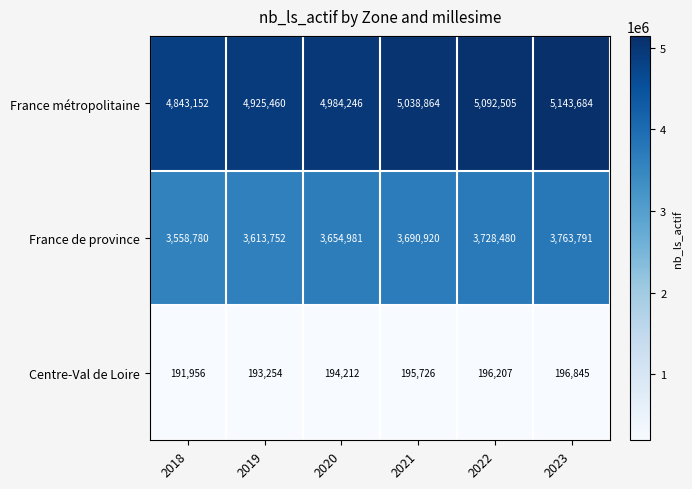

What is the approximate value of France métropolitaine at 2020, to the nearest 10?

4984250